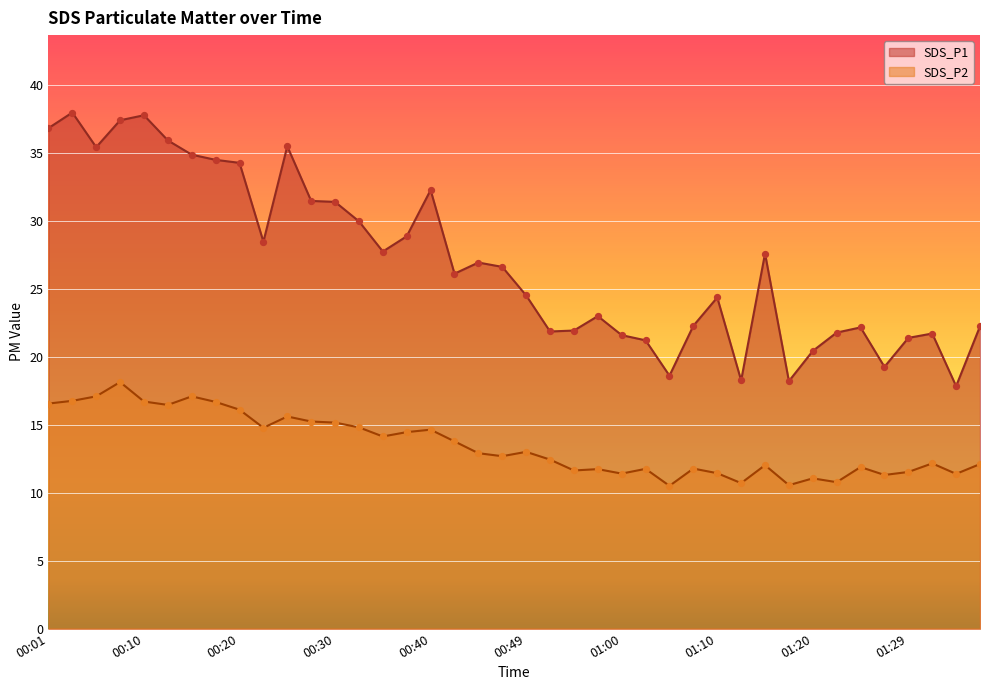

Is the value of SDS_P1 at 00:32 greater than the value of SDS_P2 at 01:17?

Yes